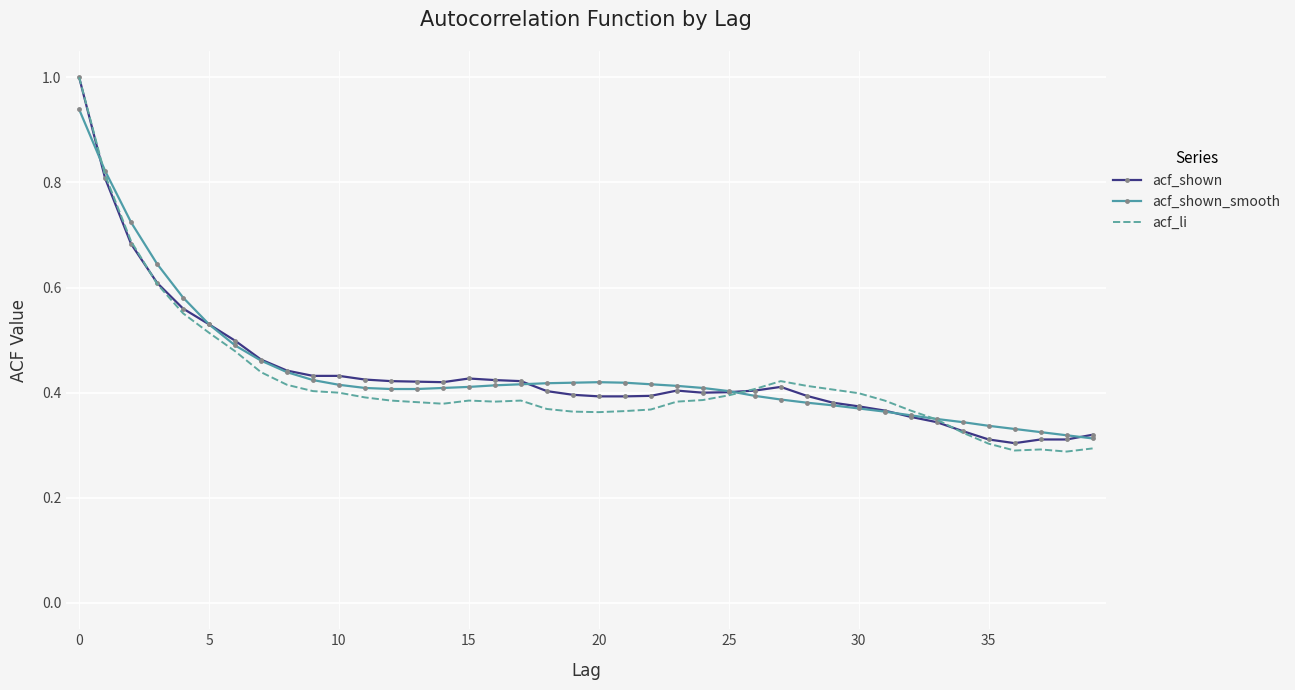

What is the maximum value shown in the chart?

1.0